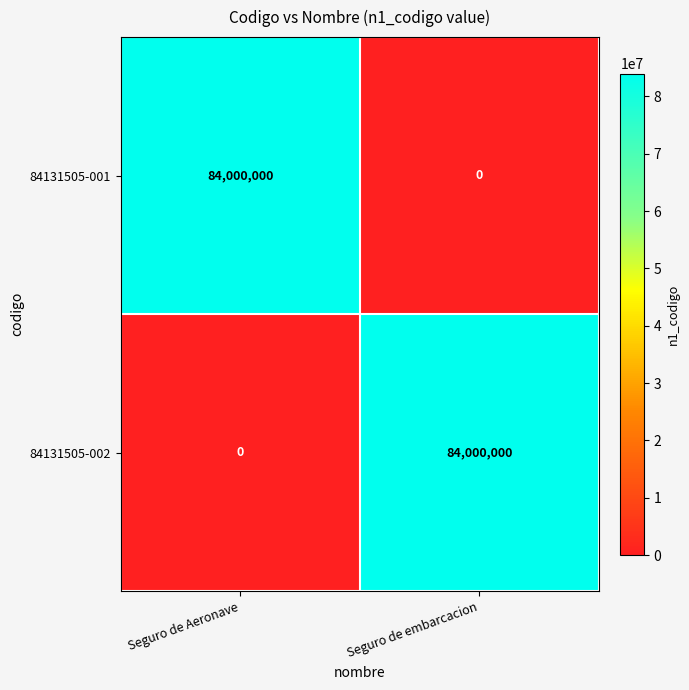

Reading left to right, transcribe all the data shown in this chart.

84131505-001: Seguro de Aeronave=84000000	Seguro de embarcacion=0
84131505-002: Seguro de Aeronave=0	Seguro de embarcacion=84000000